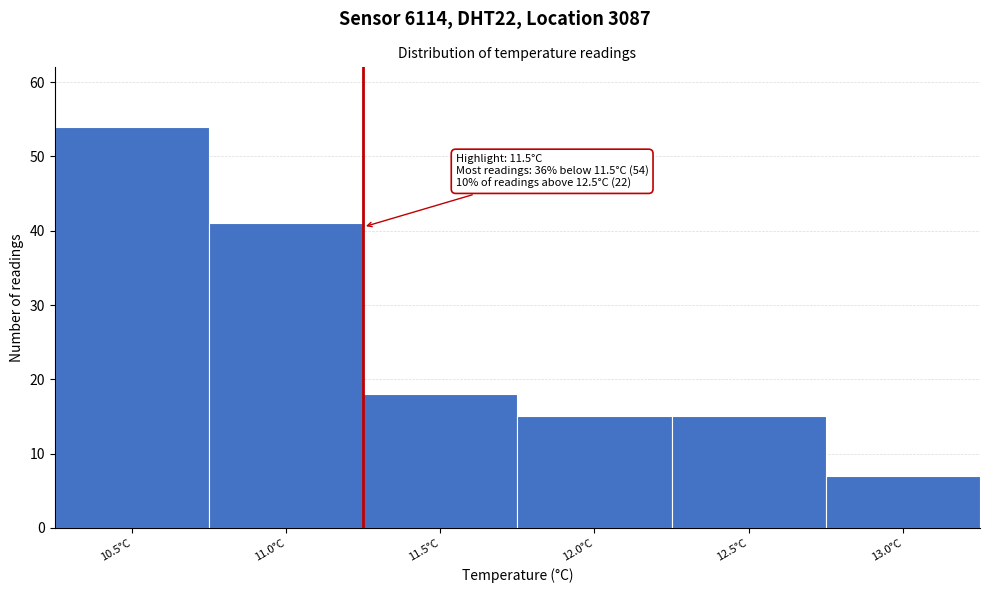

Reading left to right, what are all the values shown in this chart?

10.5°C=54	11.0°C=41	11.5°C=18	12.0°C=15	12.5°C=15	13.0°C=7